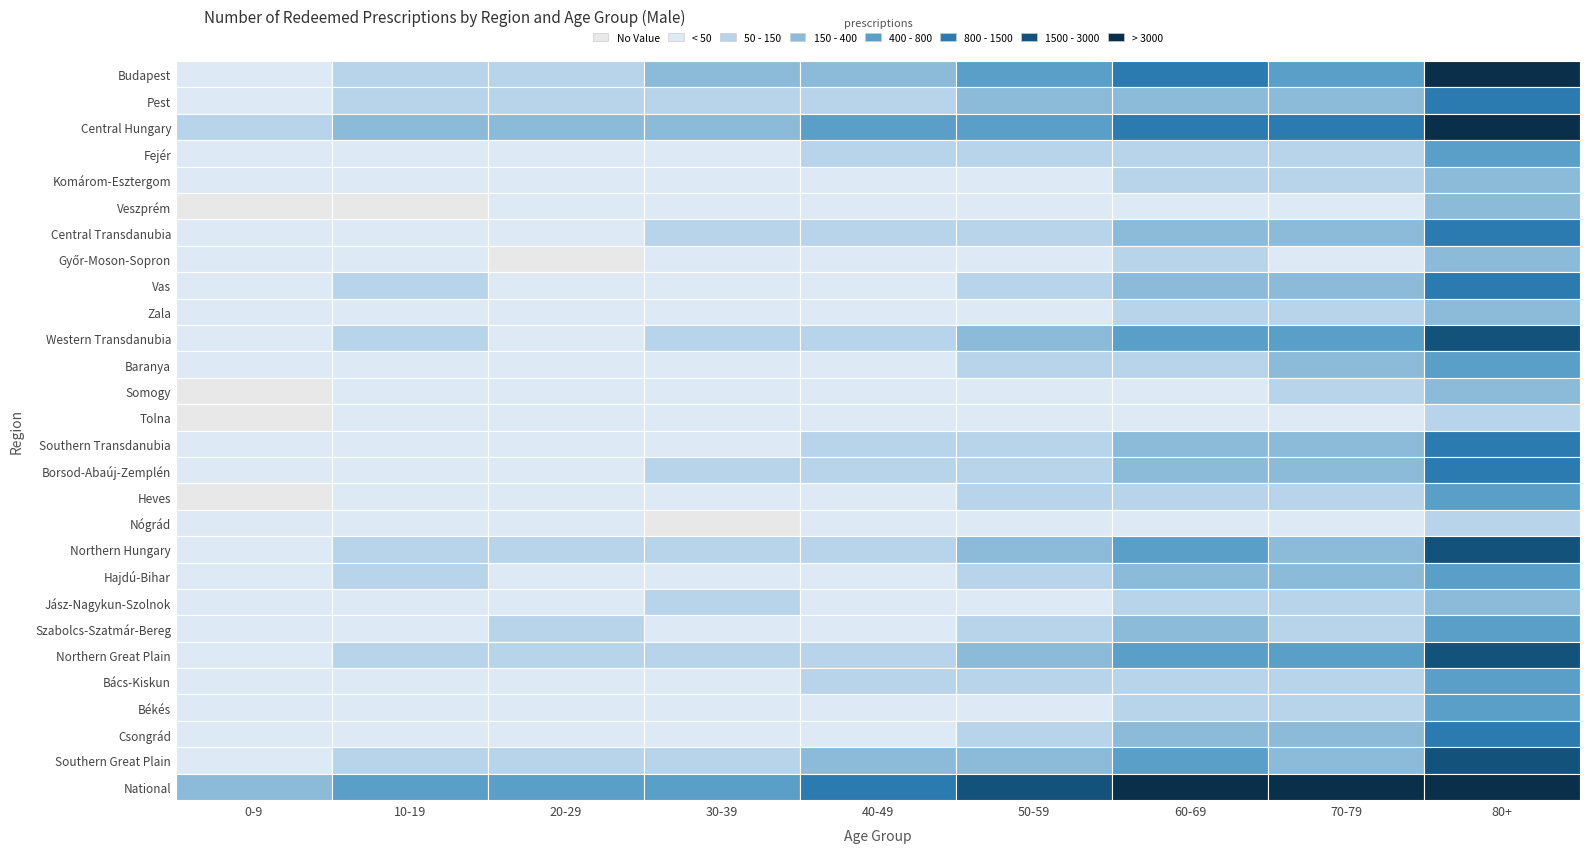

True or false: Fejér has a value of 36 at Veszprém.

False